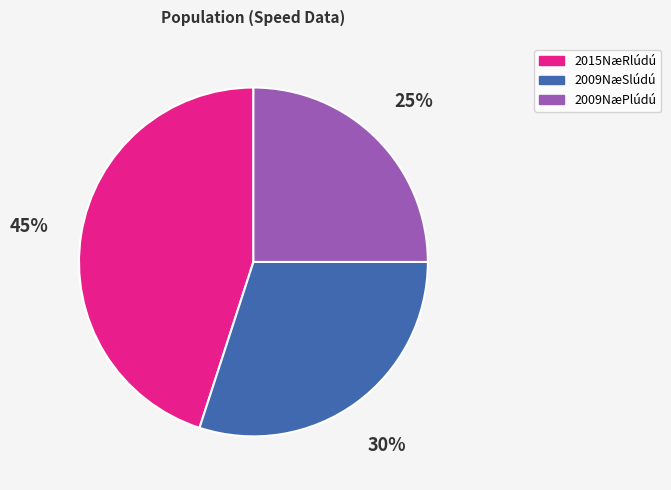

To the nearest percent, what is the average slice percentage?

33%